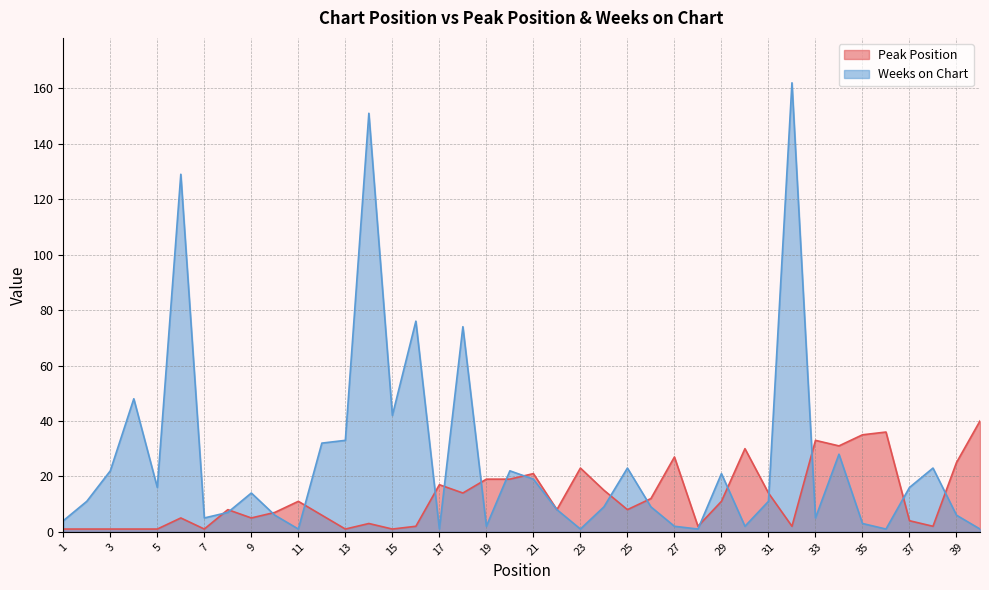

The Peak Position series shows 8 at 6. True or false?

False